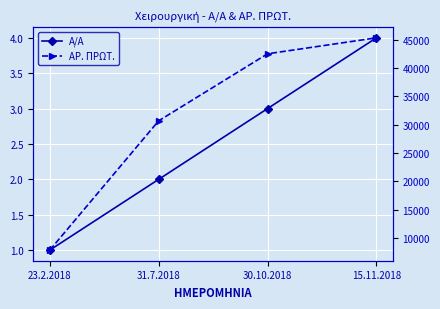

Which series has the largest total across all categories?

ΑΡ. ΠΡΩΤ.